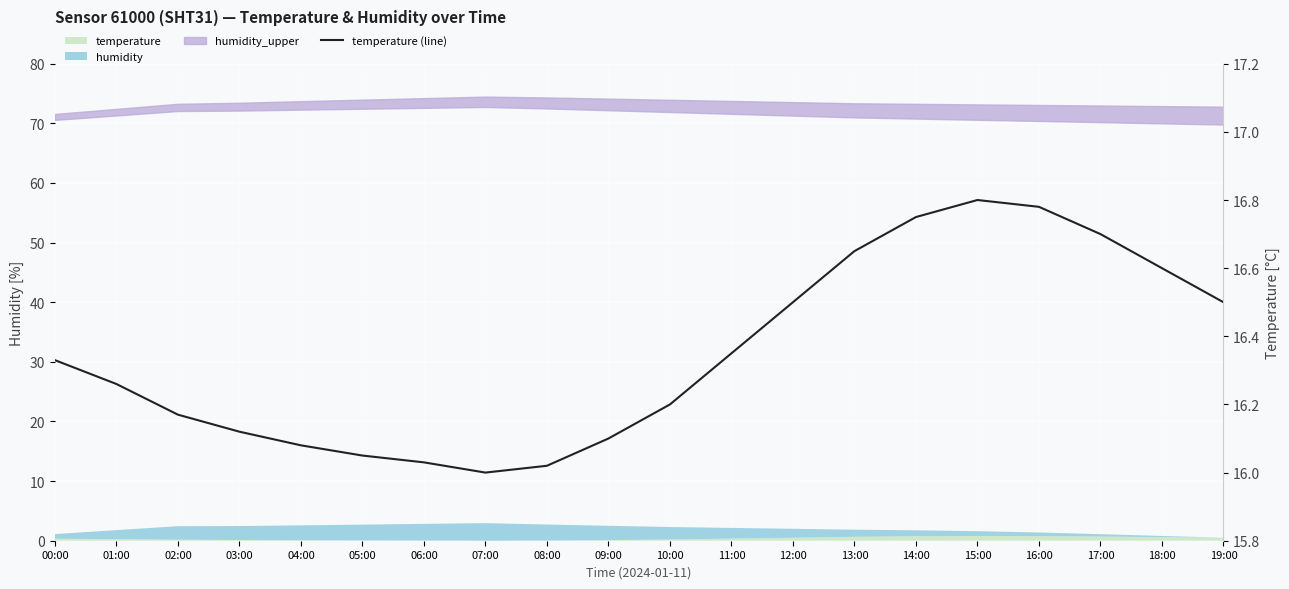

What is the difference between the values at 14:00 and 13:00?

0.1